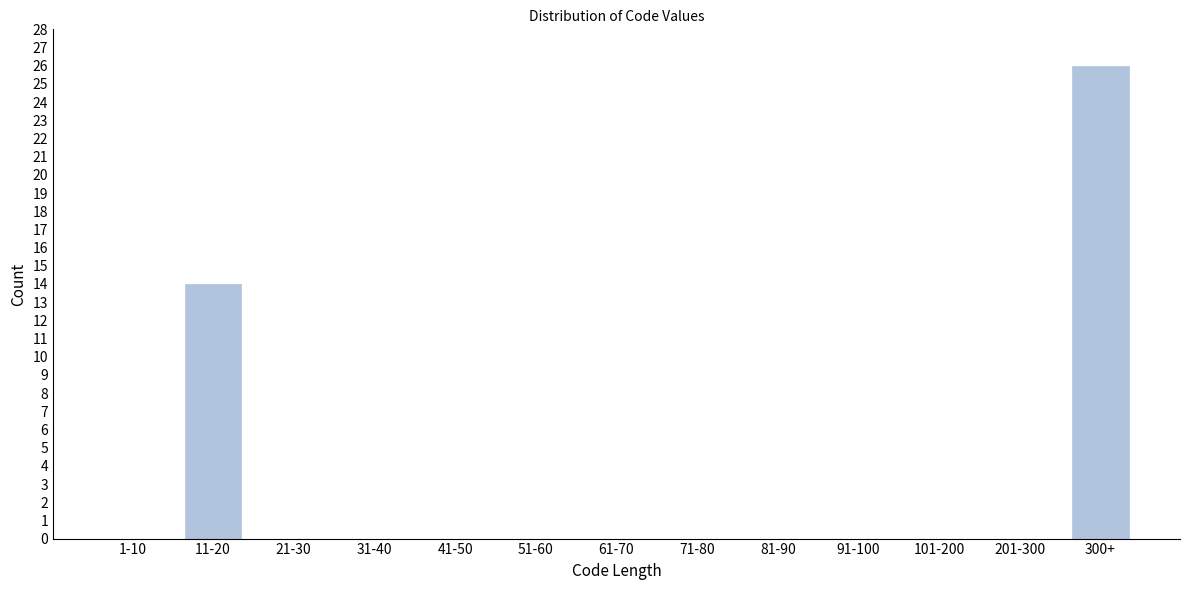

Reading right to left, extract all data points from this chart.

300+=26	201-300=0	101-200=0	91-100=0	81-90=0	71-80=0	61-70=0	51-60=0	41-50=0	31-40=0	21-30=0	11-20=14	1-10=0